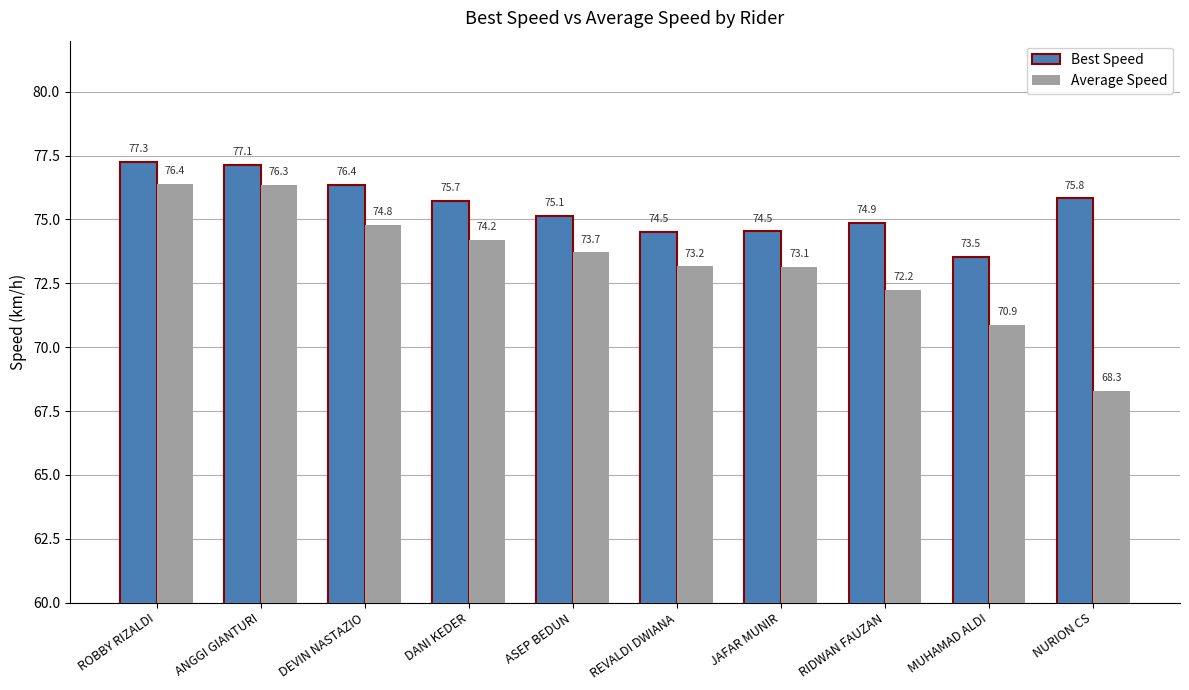

What is the label of the 2nd bar from the left?

ANGGI GIANTURI